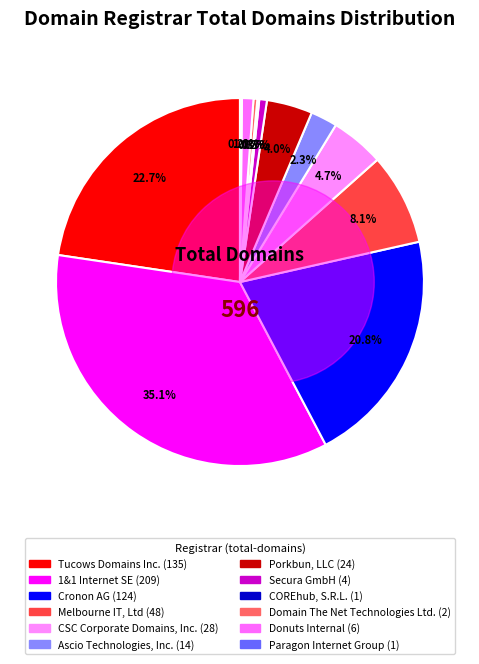

Rank the categories by value from highest to lowest.

1&1 Internet SE, Tucows Domains Inc., Cronon AG, Melbourne IT, Ltd, CSC Corporate Domains, Inc., Porkbun, LLC, Ascio Technologies, Inc., Donuts Internal, Secura GmbH, Domain The Net Technologies Ltd., COREhub, S.R.L., Paragon Internet Group